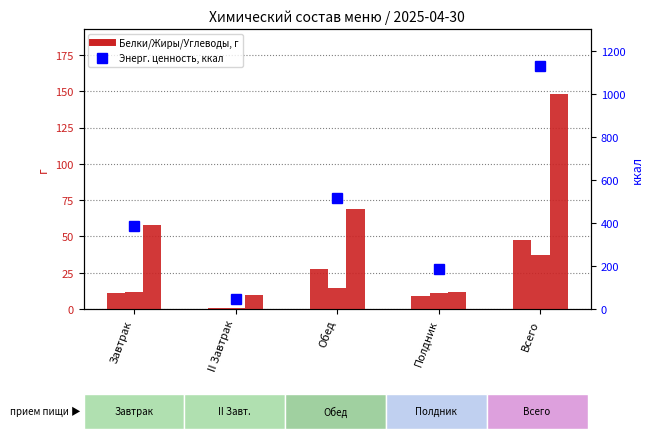

List the labels in order of Белки, г value, smallest first.

II Завтрак, Полдник, Завтрак, Обед, Всего